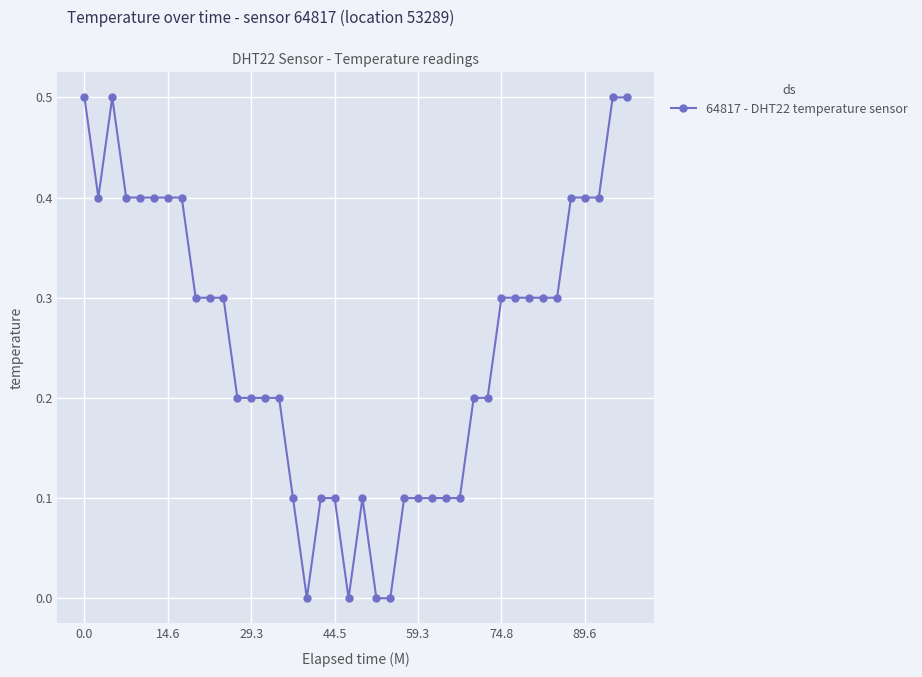

What is the greatest value displayed?

0.5